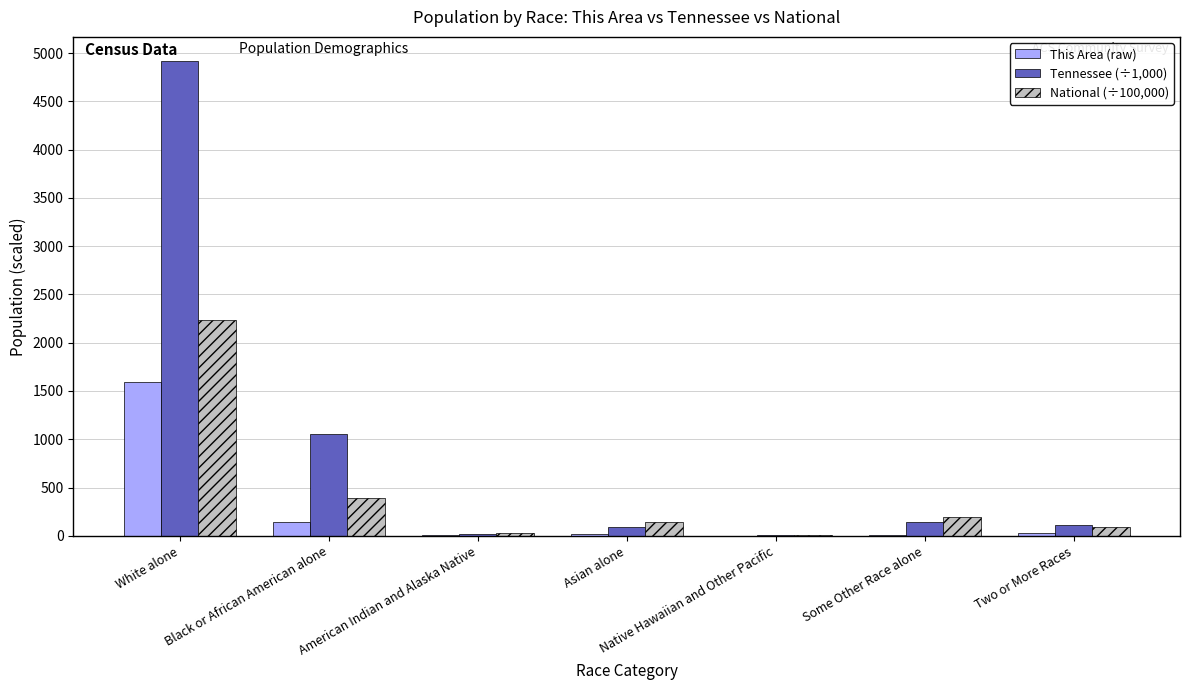

True or false: Tennessee (÷1,000) has a value of 4921.9 at White alone.

True